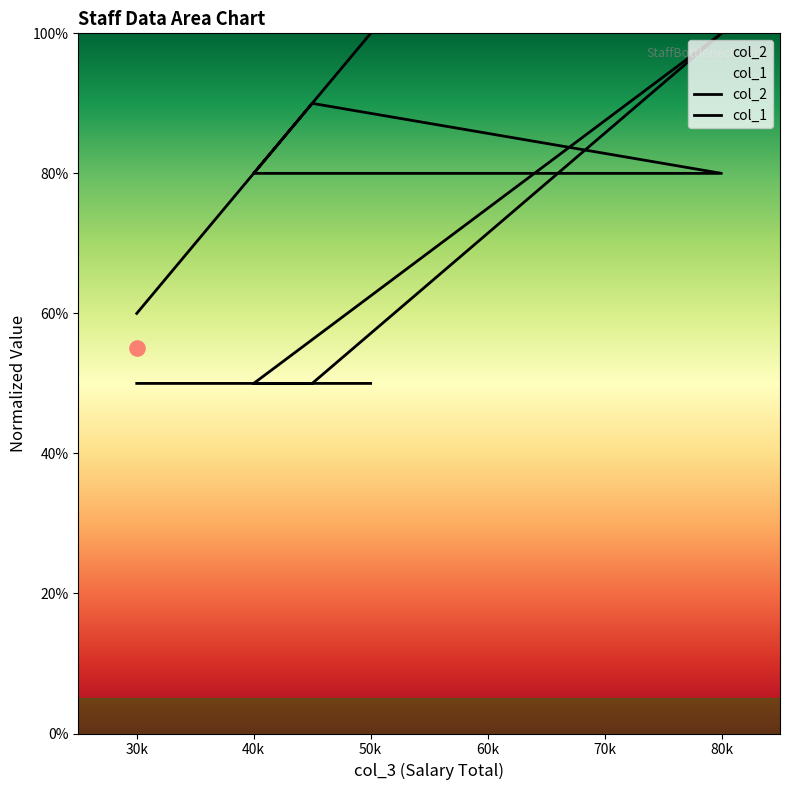

Which series has the largest total across all categories?

col_1